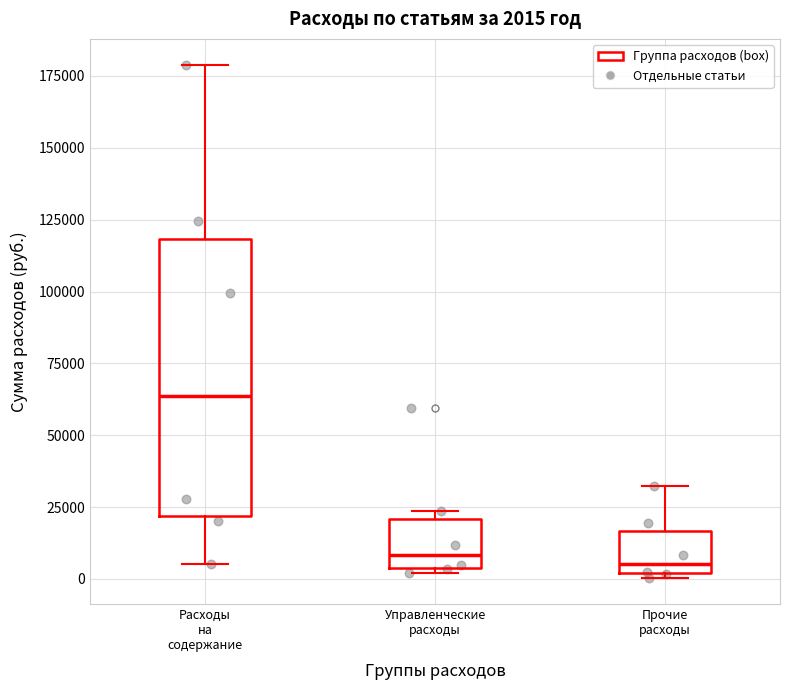

Comparing the boxes themselves (not the whiskers), which one is the tallest?

Расходы на содержание